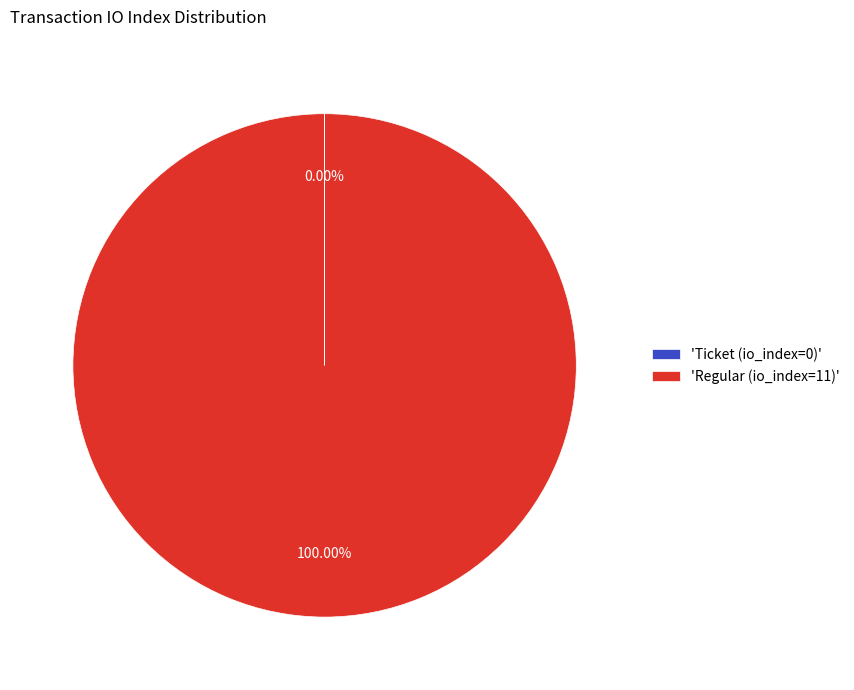

What is the majority slice?

'Regular (io_index=11)'